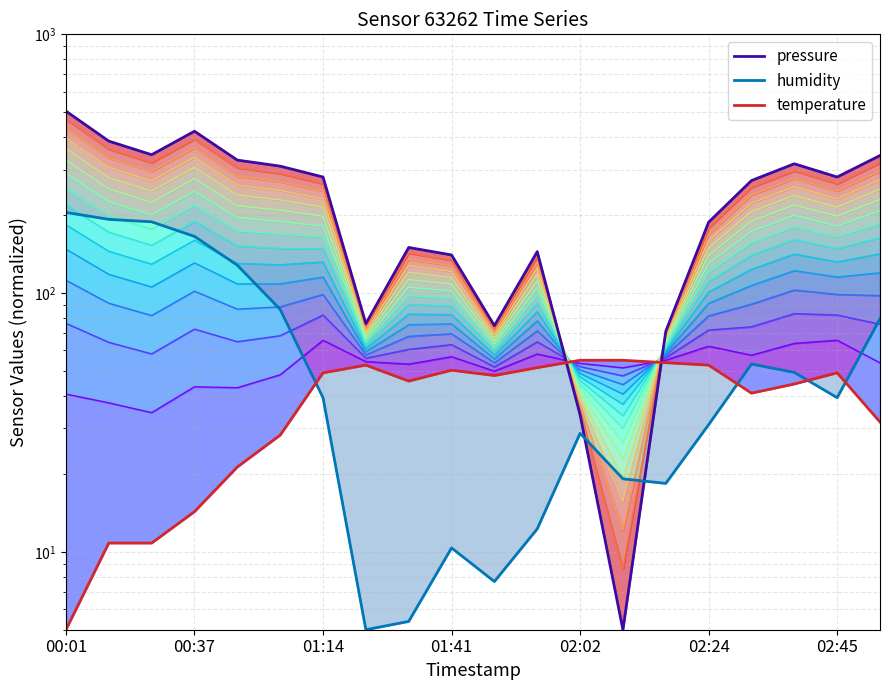

Does the chart display data point markers on the line(s)?

No